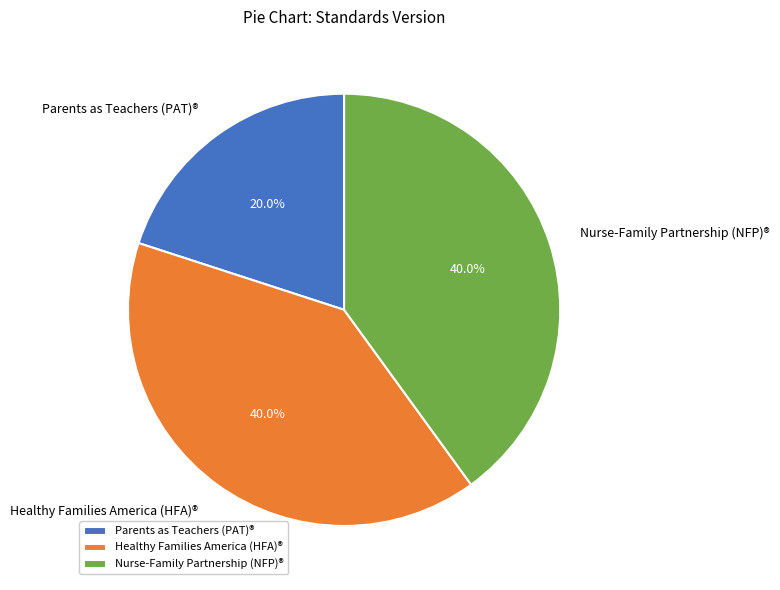

What is the total percentage of Parents as Teachers (PAT)® and Nurse-Family Partnership (NFP)®?

60.0%